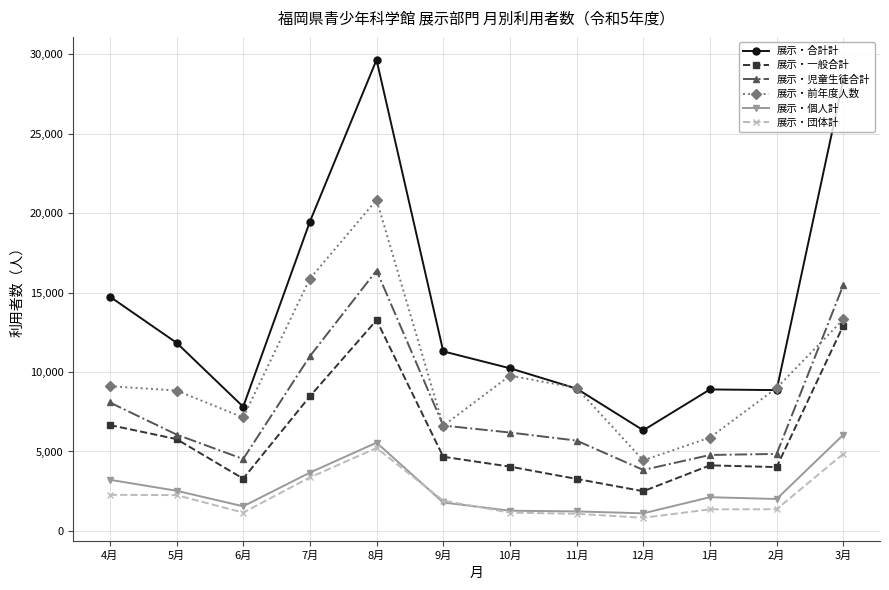

What are all the series names shown in the legend?

展示・合計計, 展示・一般合計, 展示・児童生徒合計, 展示・前年度人数, 展示・個人計, 展示・団体計